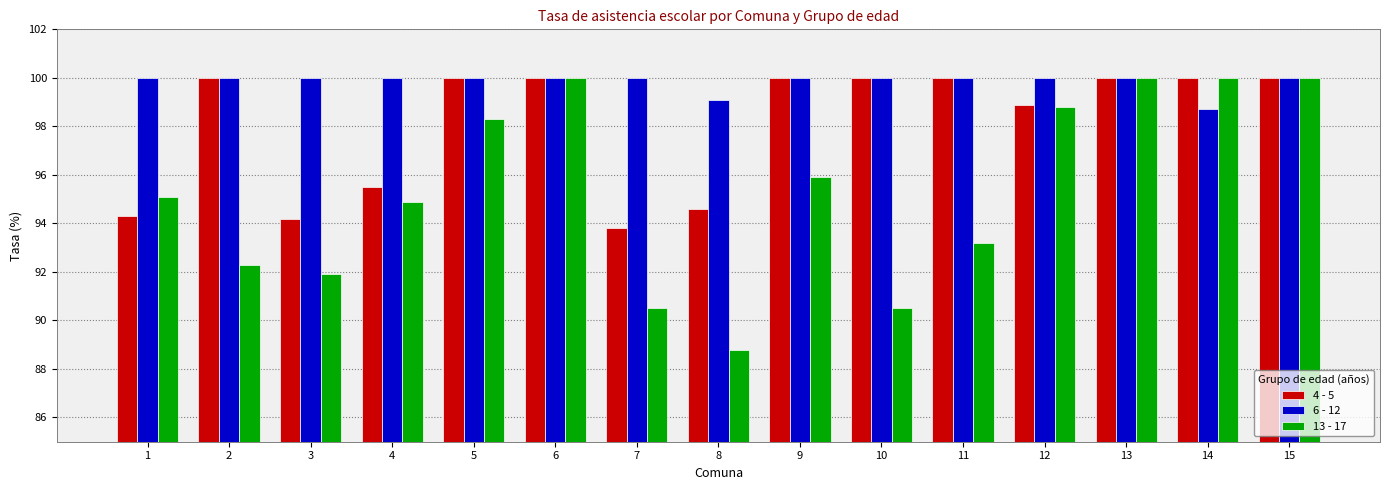

The value of 6 - 12 at 4 is 67.5. True or false?

False